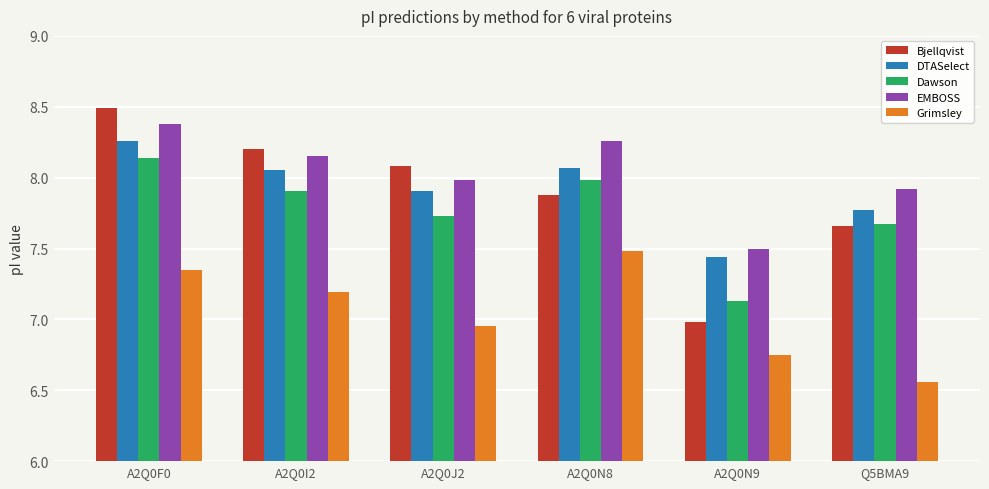

How many bars are there in each group?

5